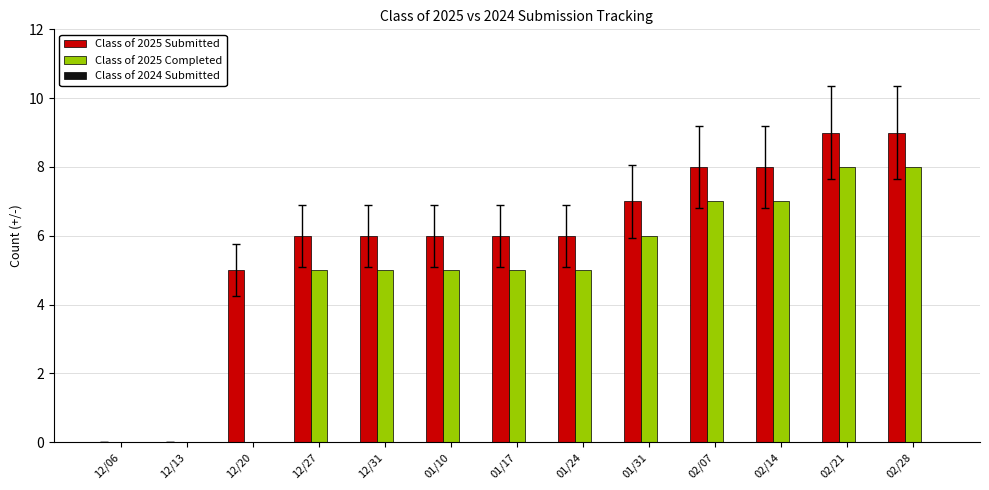

Is it true that Class of 2025 Submitted equals 4 at 01/31?

False